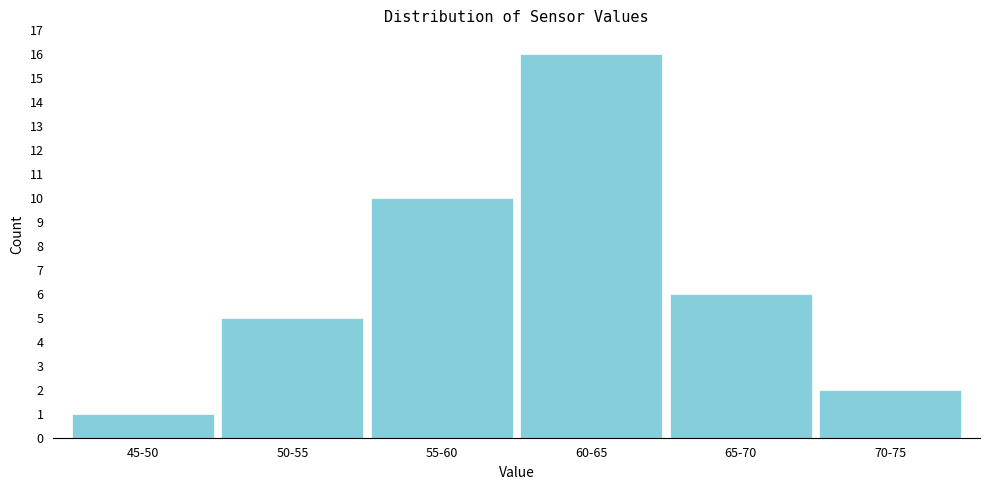

Reading left to right, transcribe all the data shown in this chart.

45-50=1	50-55=5	55-60=10	60-65=16	65-70=6	70-75=2